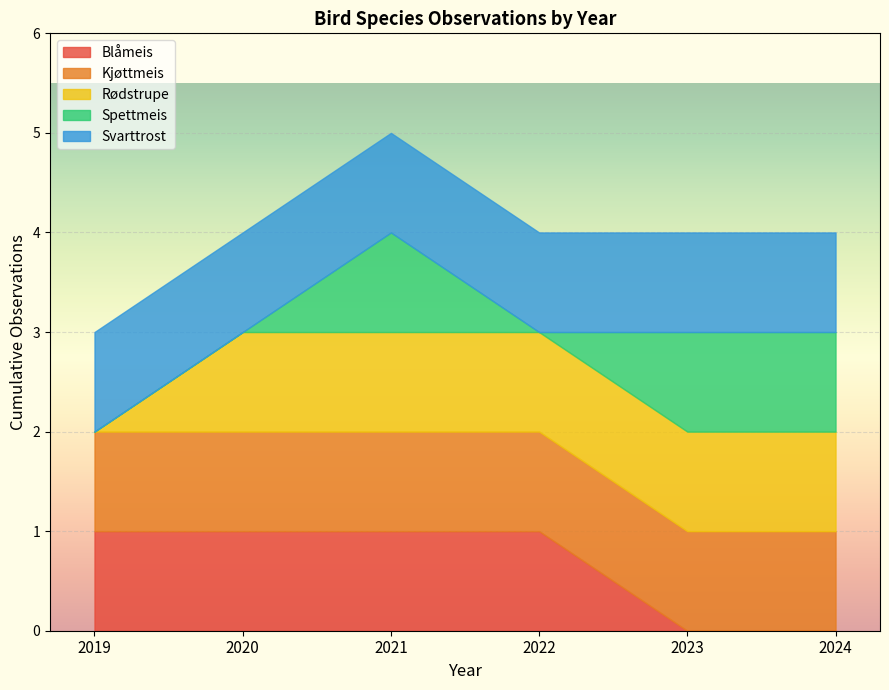

What is the highest value of the Spettmeis series?

1